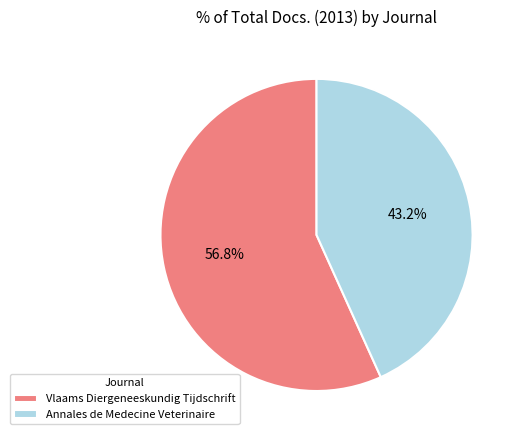

True or false: Vlaams Diergeneeskundig Tijdschrift accounts for 50% of the total.

False